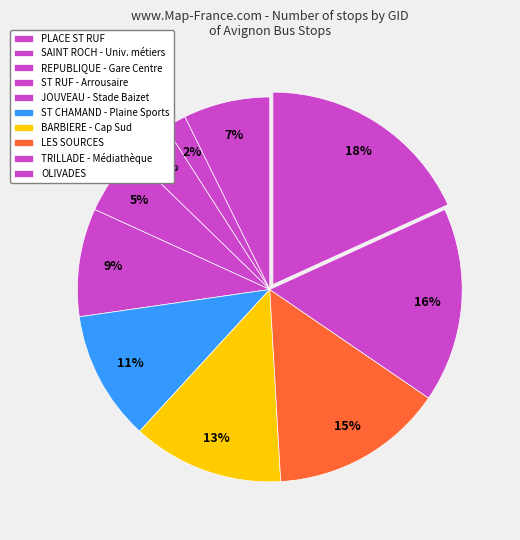

Count the number of slices in the pie.

10